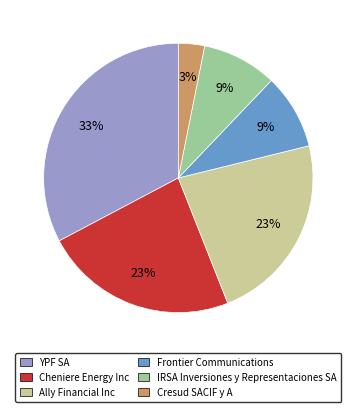

Which has a higher value, Cresud SACIF y A or IRSA Inversiones y Representaciones SA?

IRSA Inversiones y Representaciones SA